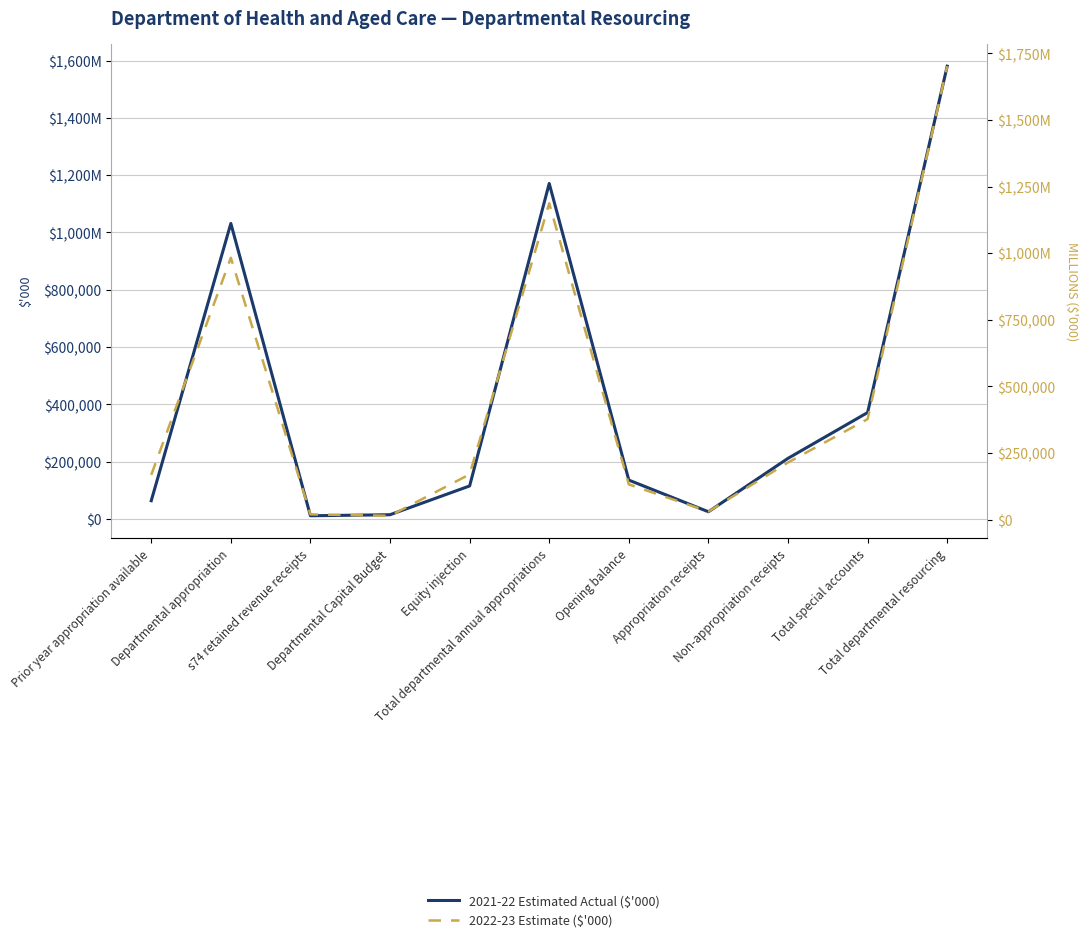

Which series has the largest total across all categories?

2022-23 Estimate ($'000)